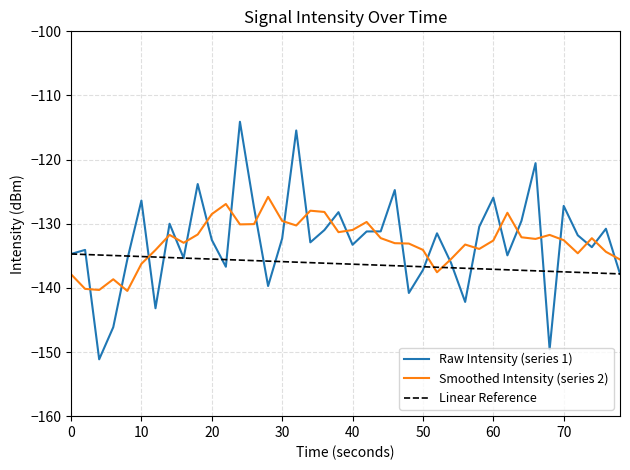

What is the maximum value for Raw Intensity (series 1)?

-114.1